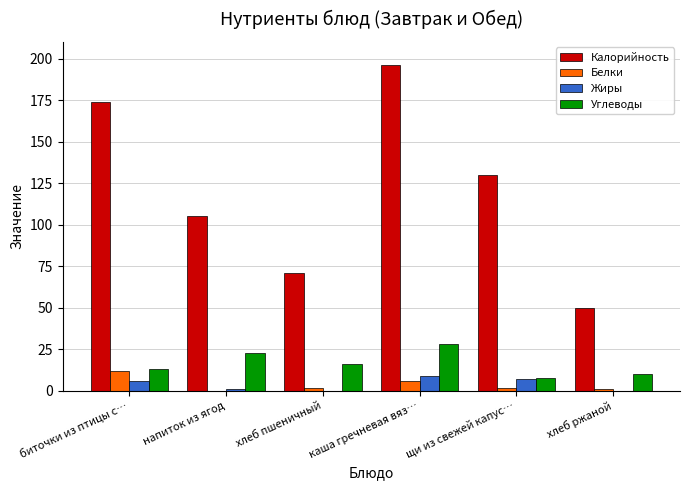

What is the approximate value of Калорийность at каша гречневая вяз…, to the nearest 10?

200